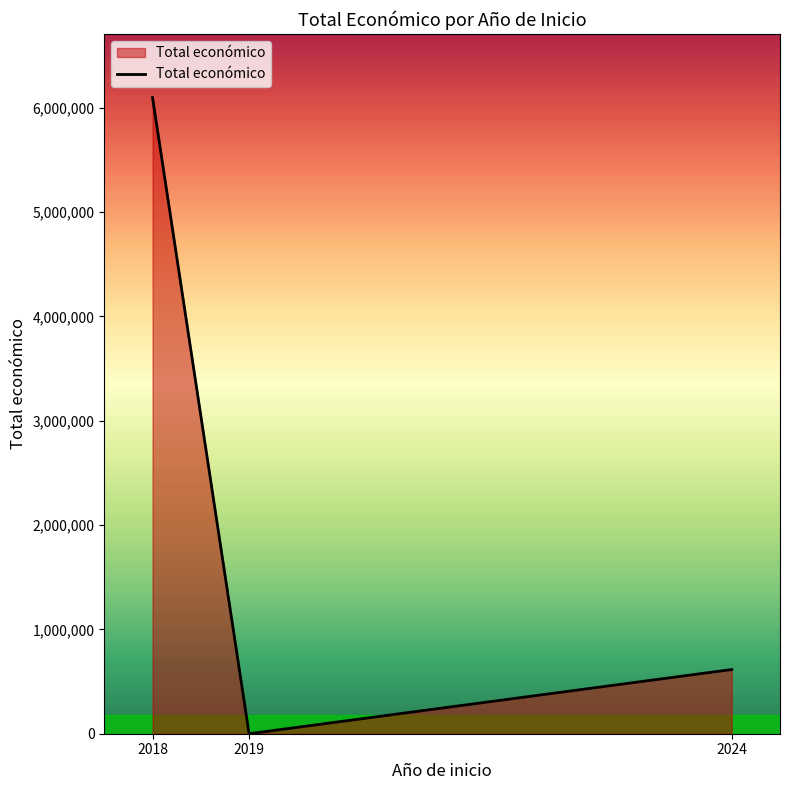

What is the average value?

2237515